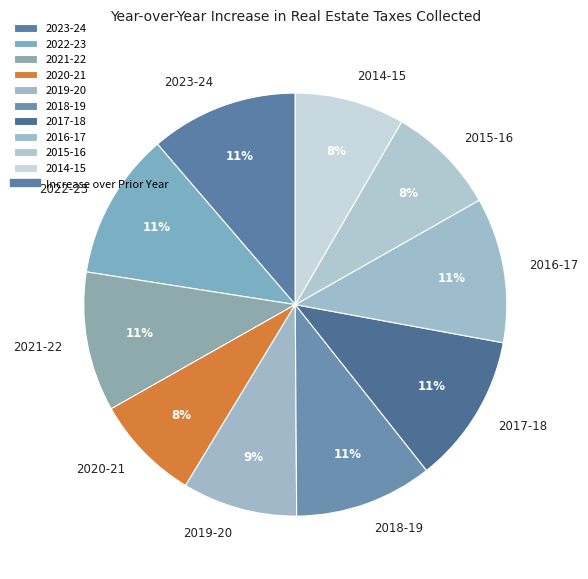

The 2020-21 slice represents 1% of the pie. True or false?

False